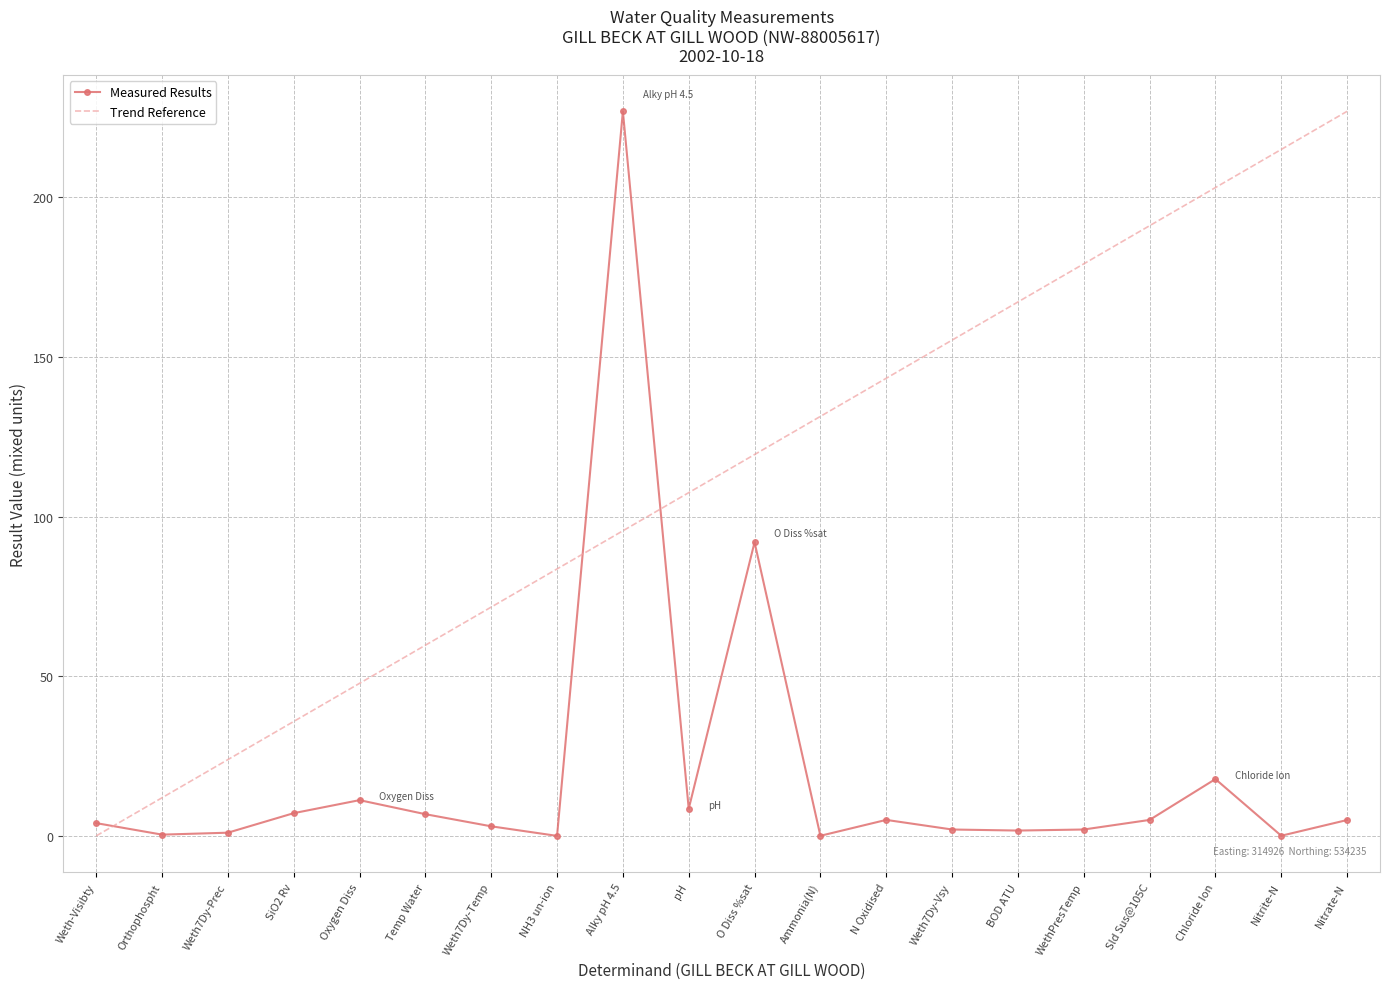

Rank the categories by value from highest to lowest.

Alky pH 4.5, O Diss %sat, Chloride Ion, Oxygen Diss, pH, SiO2 Rv, Temp Water, N Oxidised, Sld Sus@105C, Nitrate-N, Weth-Visibty, Weth7Dy-Temp, Weth7Dy-Vsy, WethPresTemp, BOD ATU, Weth7Dy-Prec, Orthophospht, Nitrite-N, Ammonia(N), NH3 un-ion